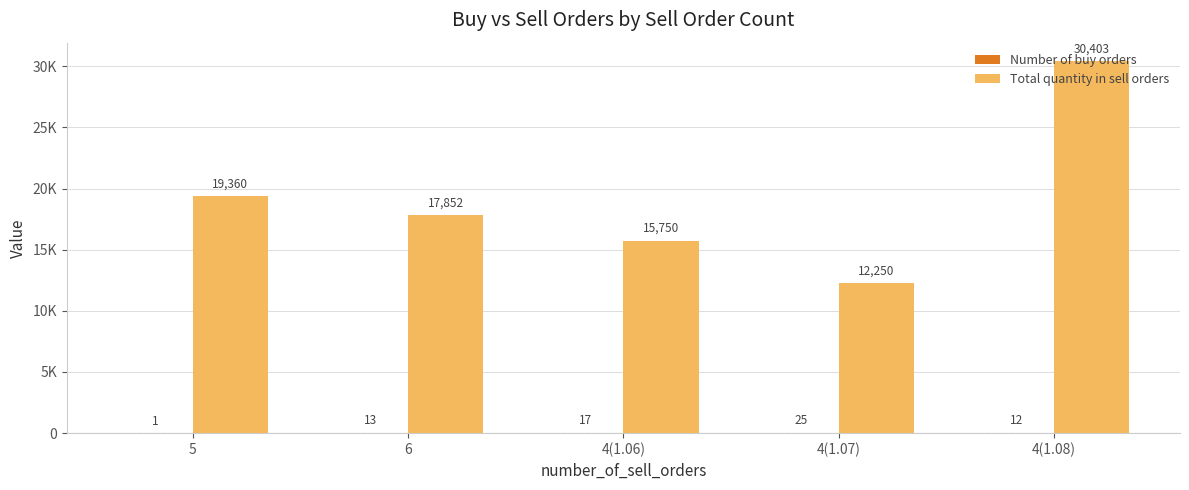

Where does the Number of buy orders series first go above 13?

4(1.06)